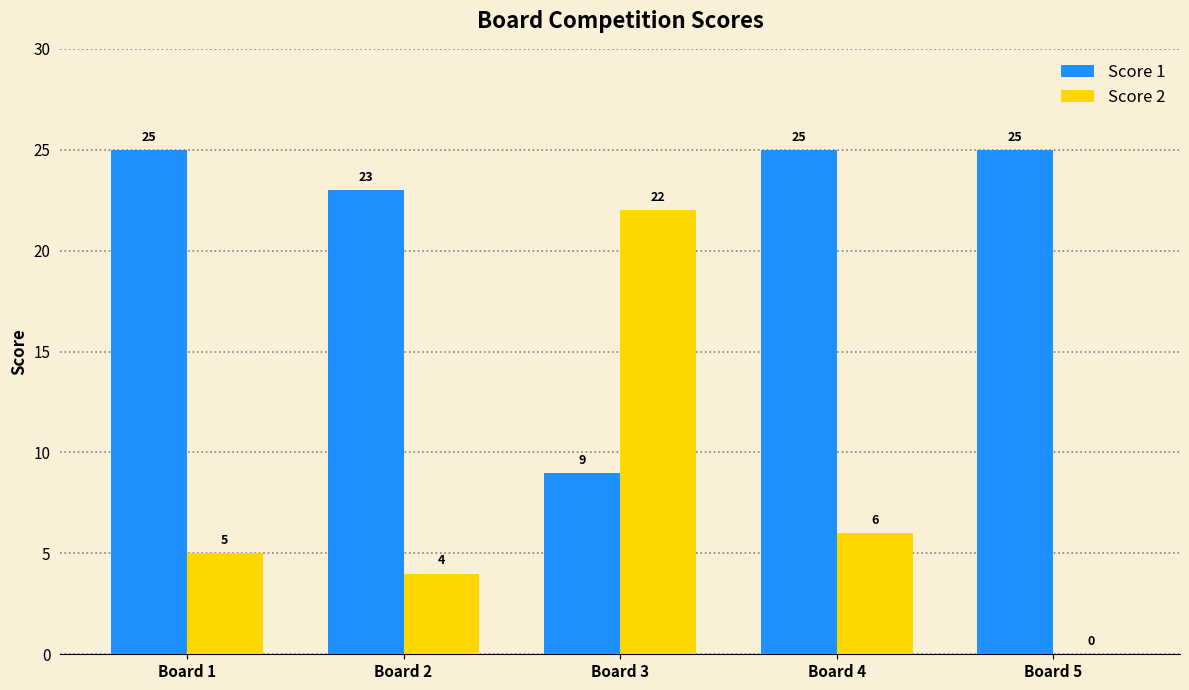

True or false: Score 1 has a value of 38 at Board 5.

False